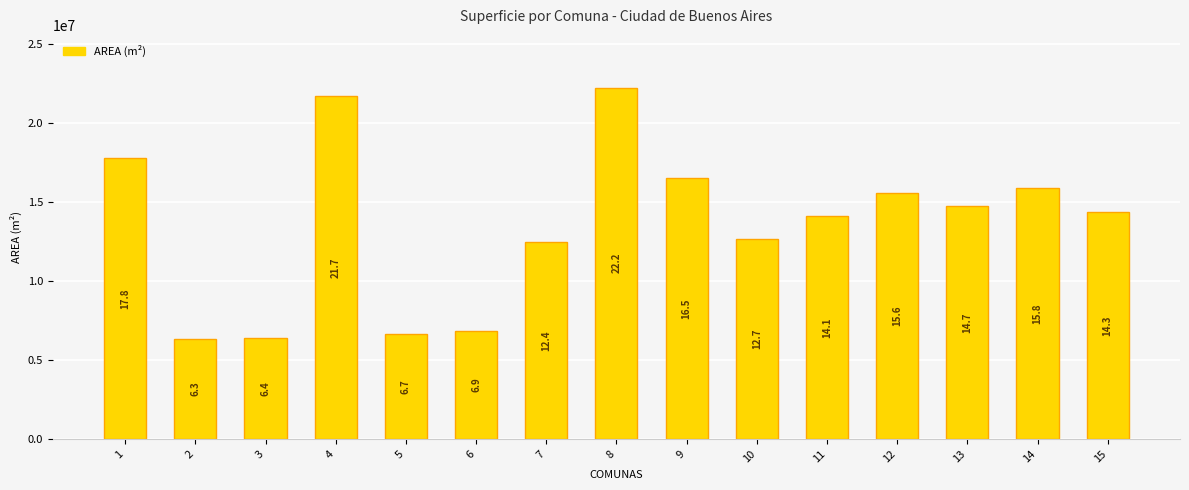

How many bars are there in total?

15